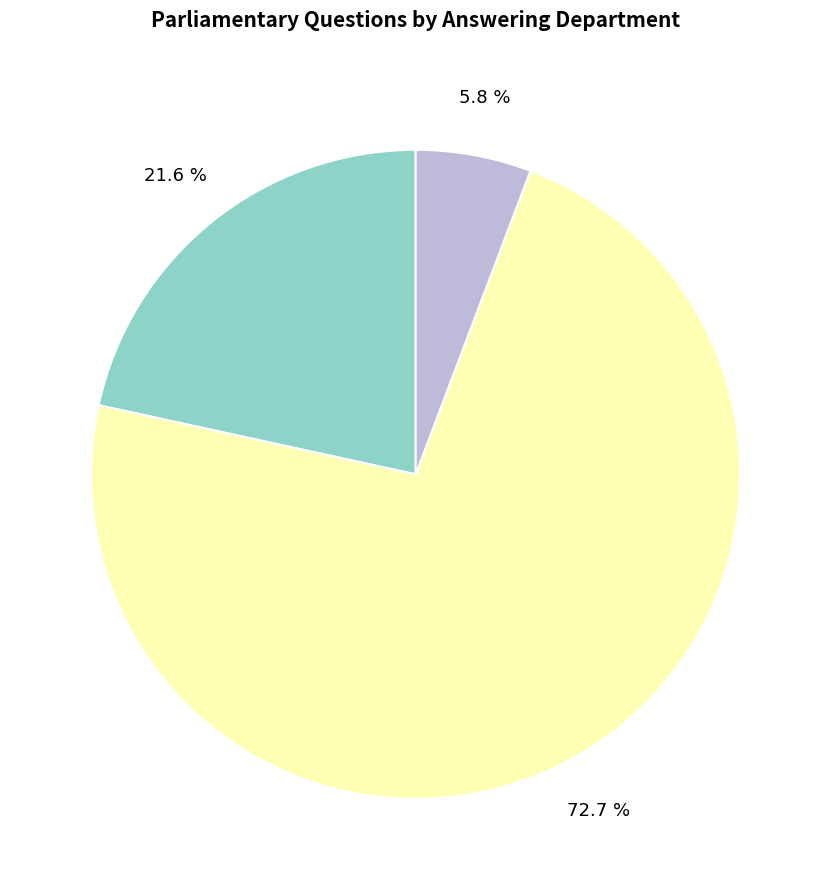

Is there a majority slice in this chart?

Yes